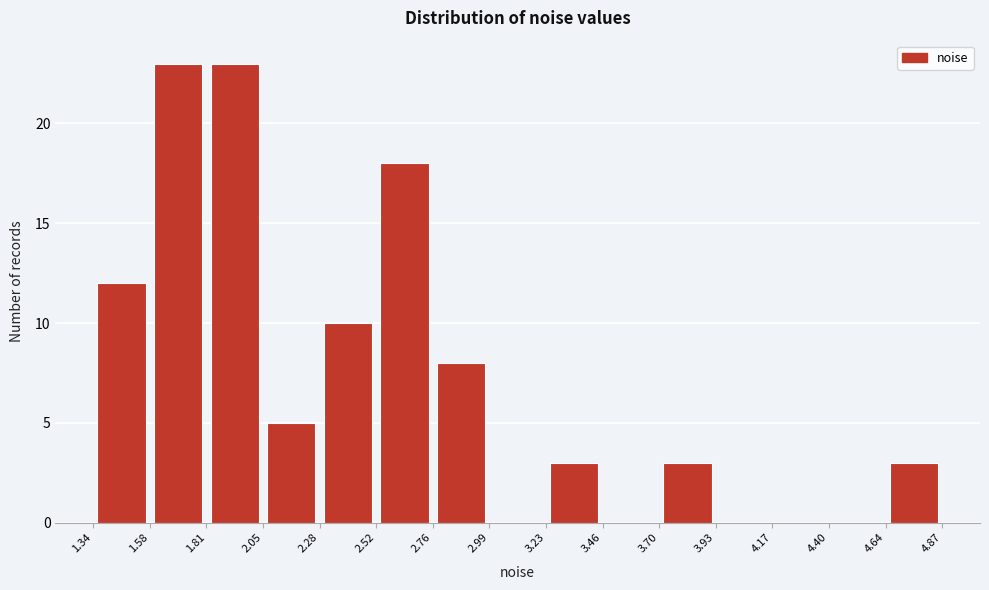

Reading left to right, list every bar in this chart as the range it spans on the x-axis followed by its height. The values are not printed on the chart, so give them approximately, as read against the axis.

1.34 to 1.58: 12
1.58 to 1.81: 23
1.81 to 2.05: 23
2.05 to 2.28: 5
2.28 to 2.52: 10
2.52 to 2.76: 18
2.76 to 2.99: 8
2.99 to 3.23: 0
3.23 to 3.46: 3
3.46 to 3.70: 0
3.70 to 3.93: 3
3.93 to 4.17: 0
4.17 to 4.40: 0
4.40 to 4.64: 0
4.64 to 4.87: 3